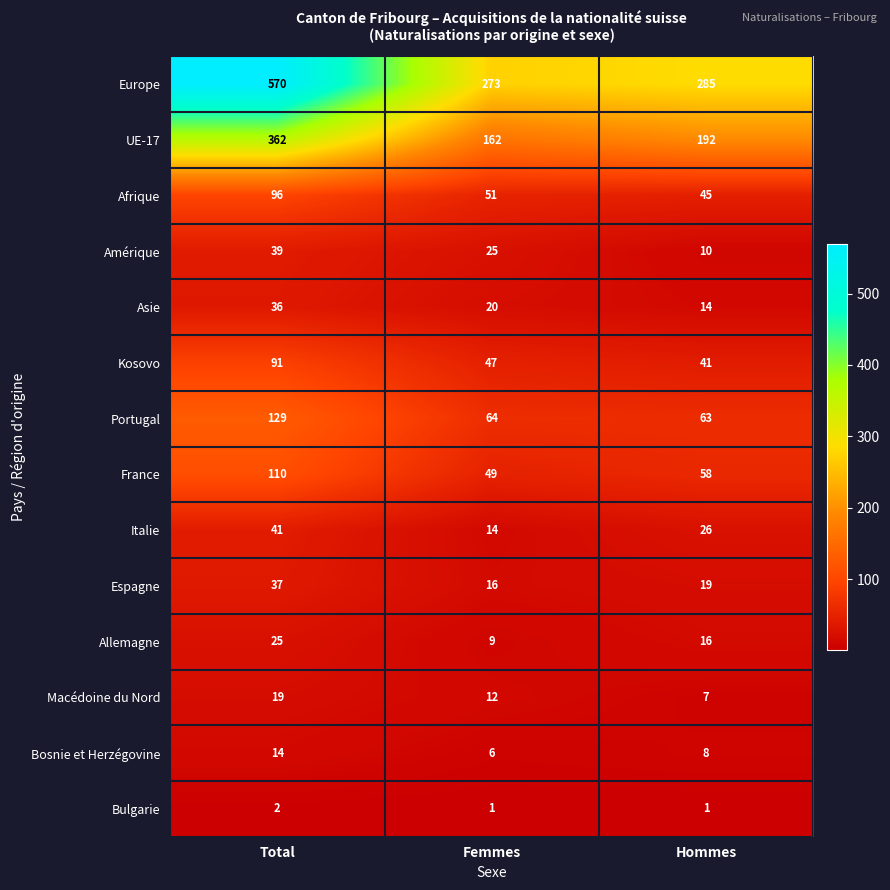

At Total, list the series in order from smallest to largest.

Bulgarie, Bosnie et Herzégovine, Macédoine du Nord, Allemagne, Asie, Espagne, Amérique, Italie, Kosovo, Afrique, France, Portugal, UE-17, Europe